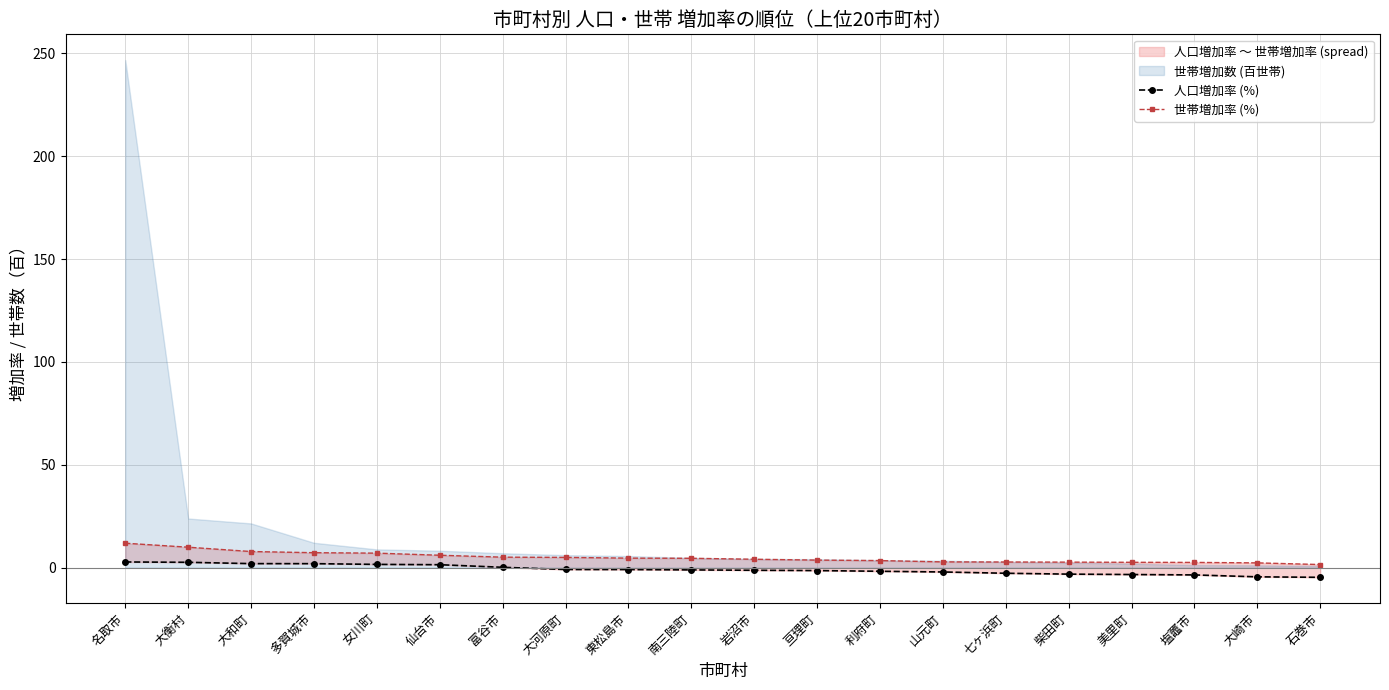

Where does the 世帯増加率 (%) series first go above 4?

名取市